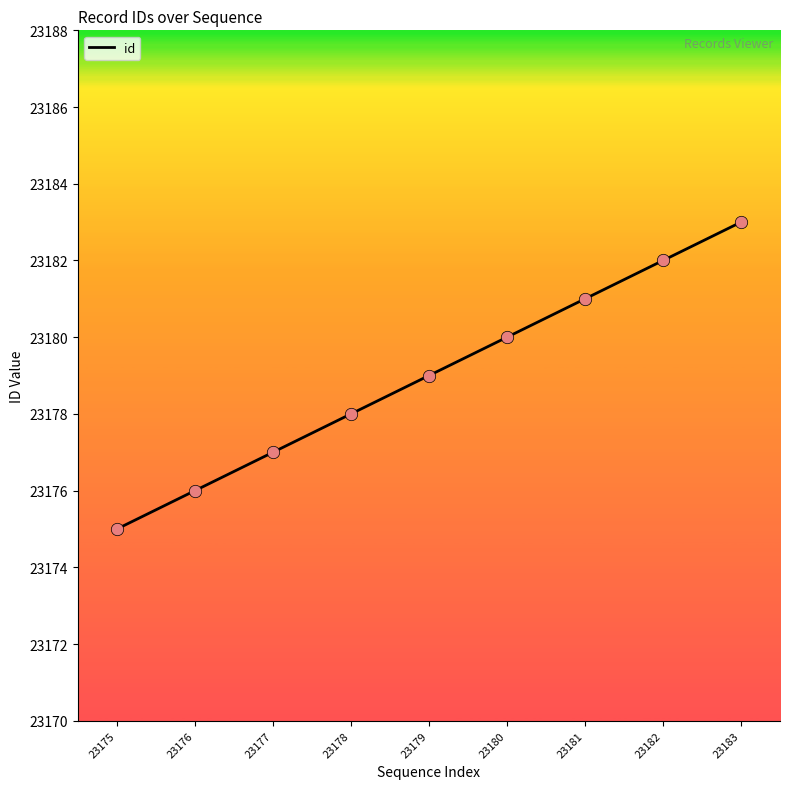

What is the change in value from 23177 to 23182?

+5